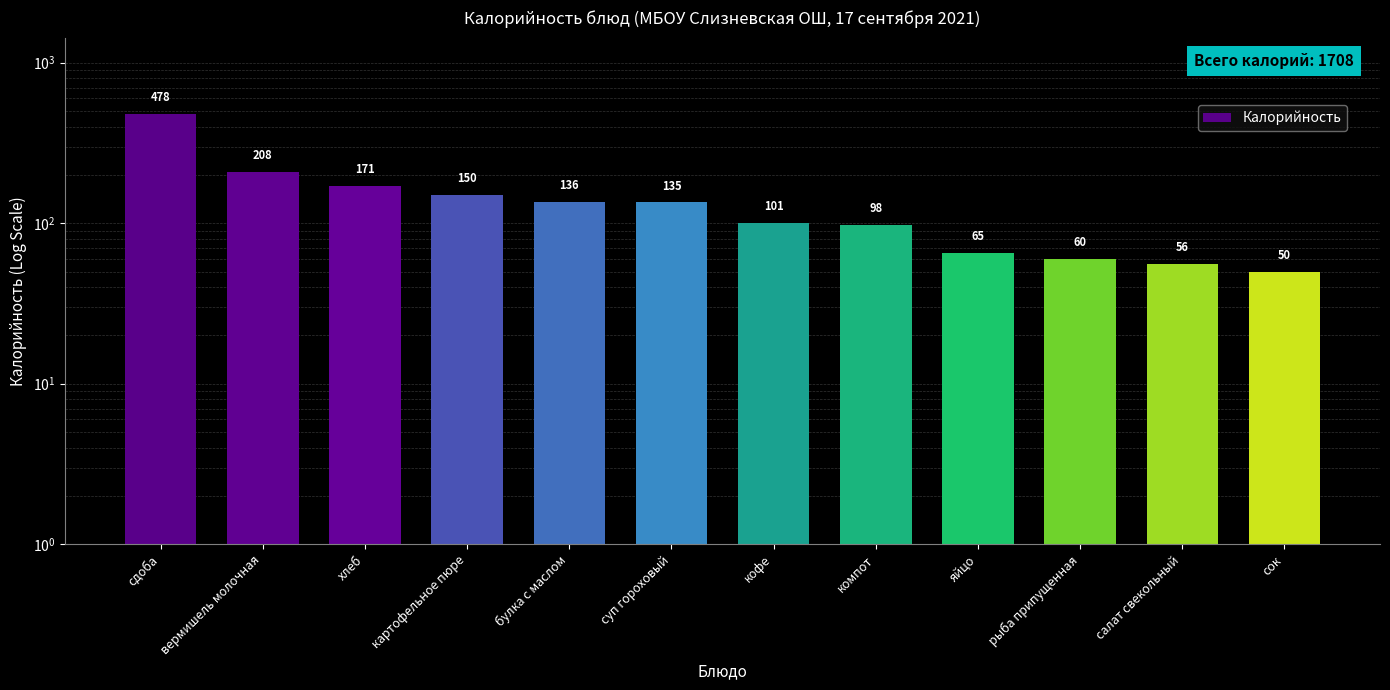

How many distinct data groups are displayed?

1